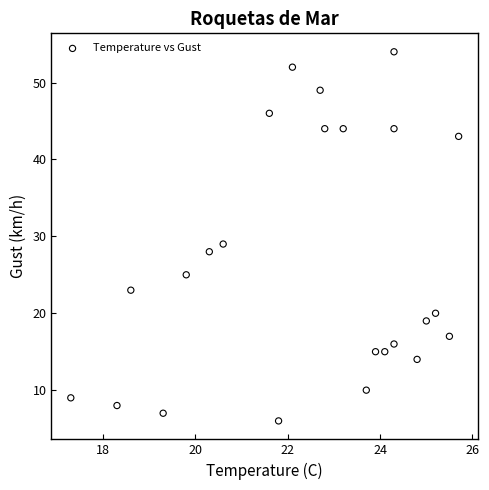

What is the range of Y values (max minus min)?

48